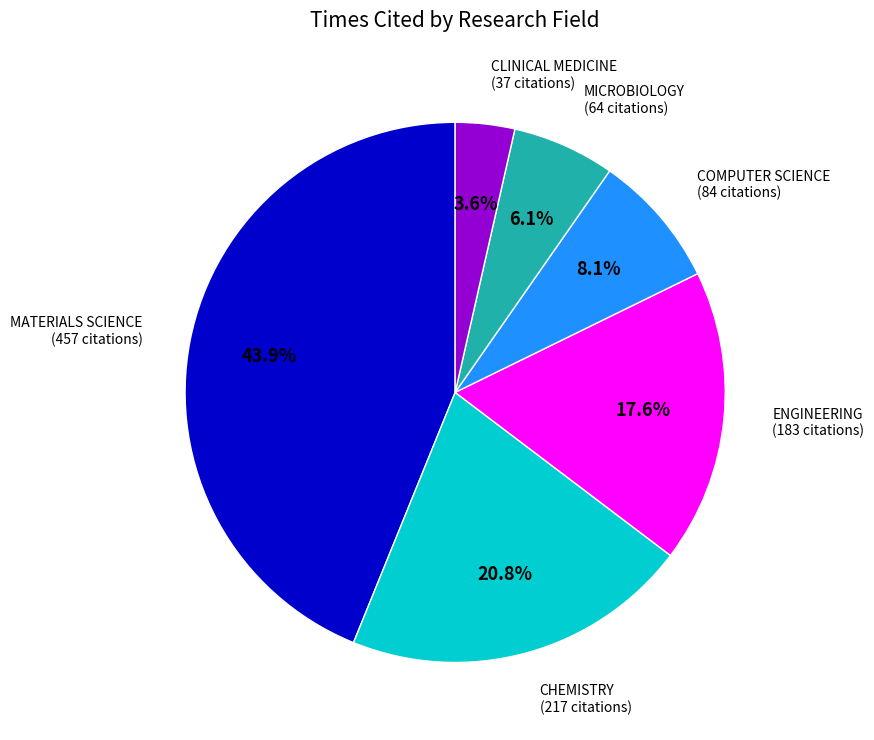

Does any single category account for the majority?

No